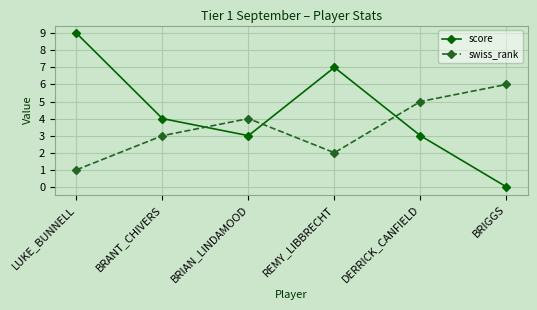

Which category has the lowest value across all series?

BRIGGS